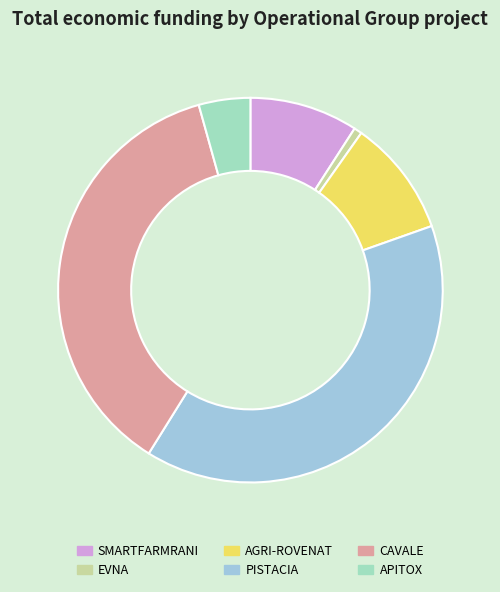

The SMARTFARMRANI slice represents 23% of the pie. True or false?

False